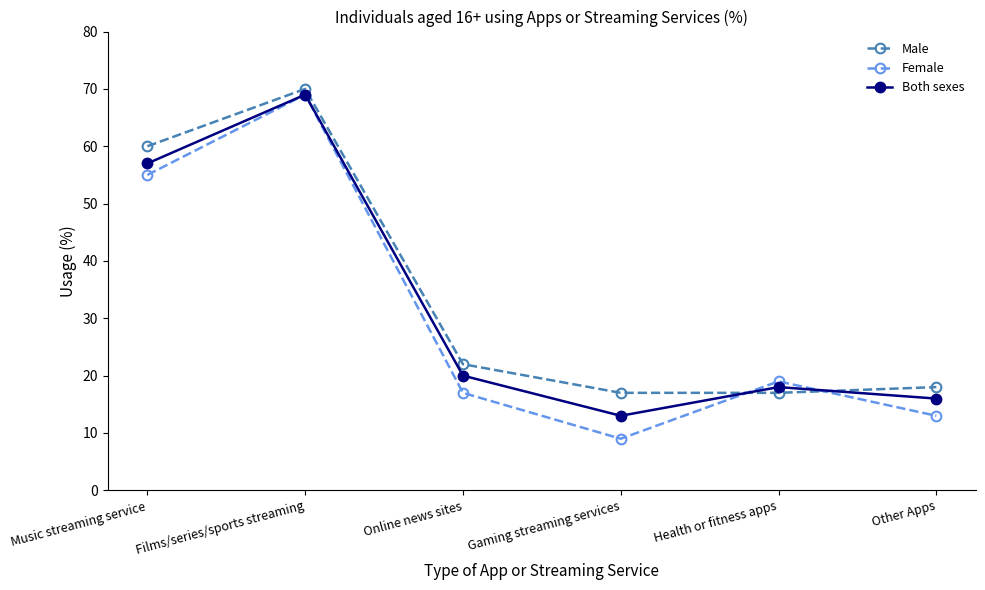

At which category is the sum across all series the highest?

Films/series/sports streaming